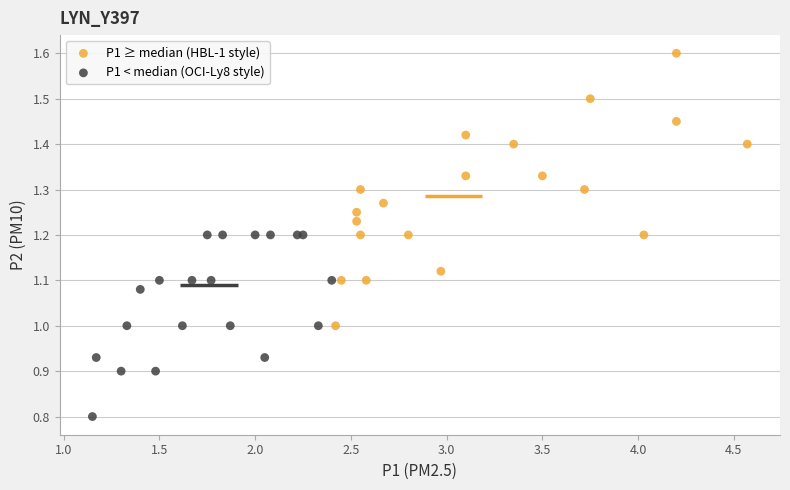

Which series has the largest Y range (max minus min)?

P1 ≥ median (HBL-1 style)